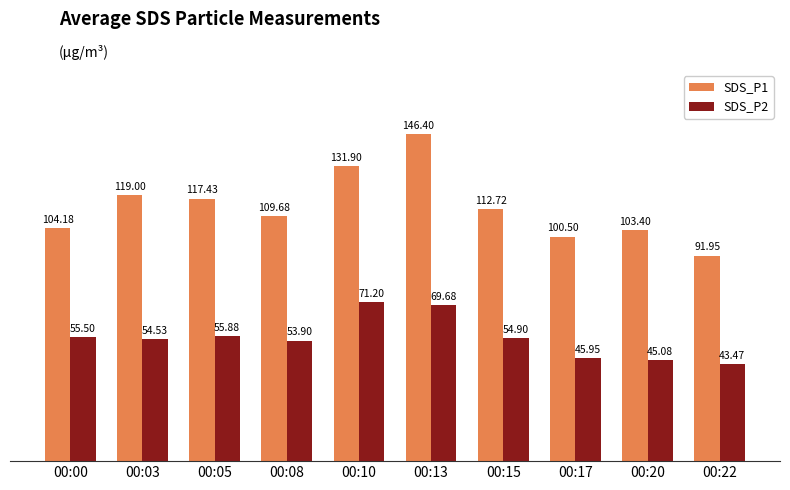

What is the value of the SDS_P2 bar at the 3rd from the left?

55.9